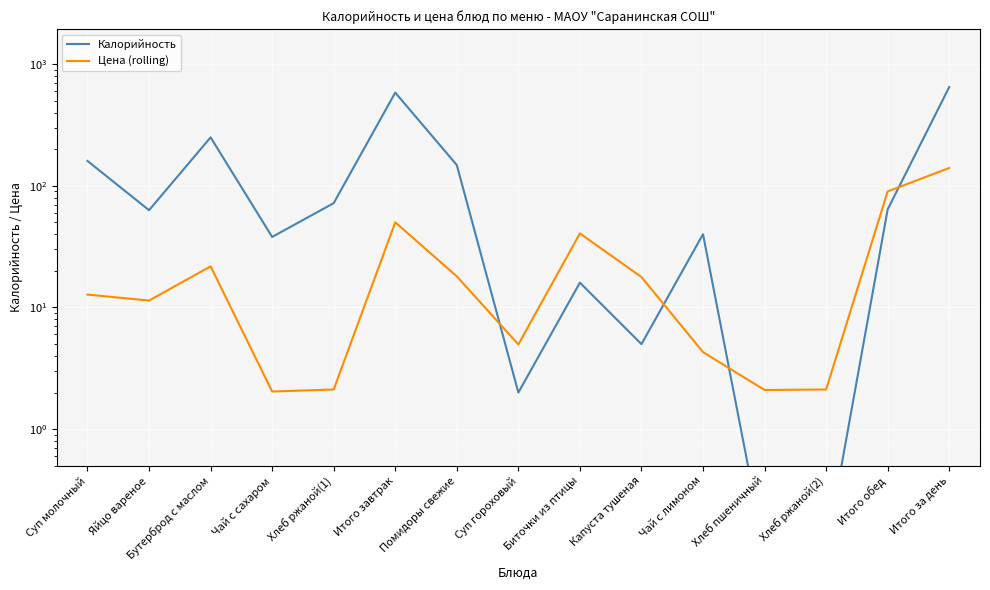

Which category has the lowest value in the Калорийность series?

Хлеб пшеничный